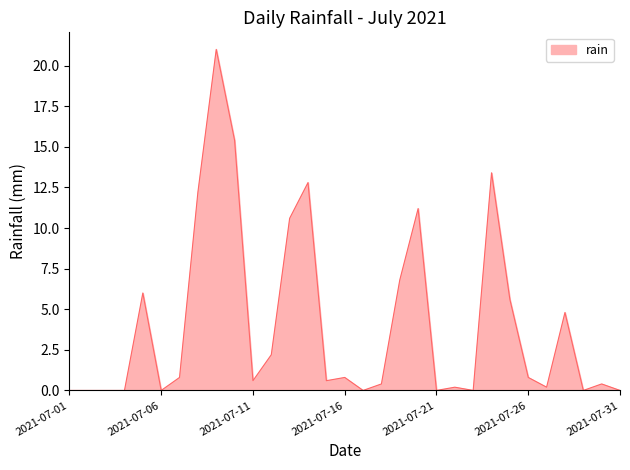

What is the difference between the maximum and minimum values?

21.0